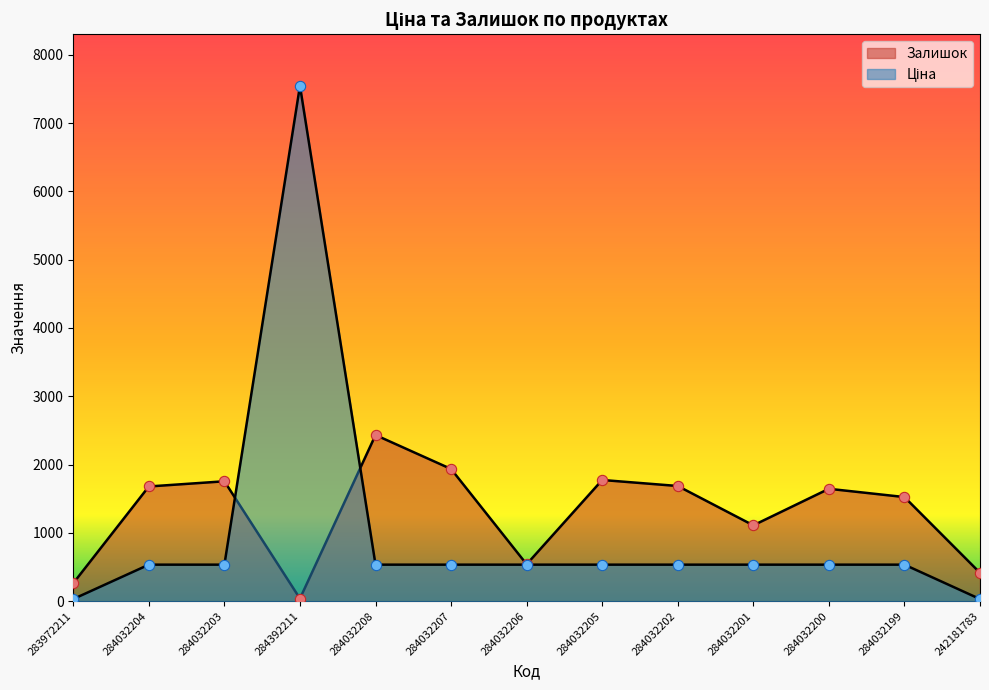

Which series reaches the minimum Y coordinate?

Ціна